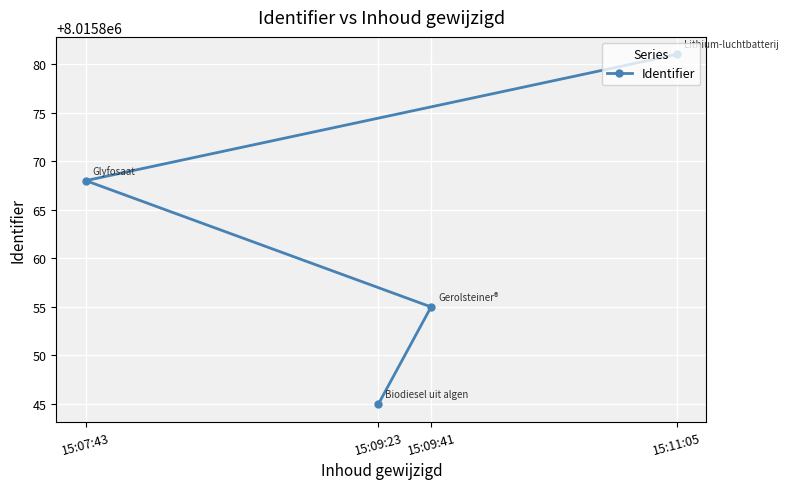

What is the sum of all values?

32063449